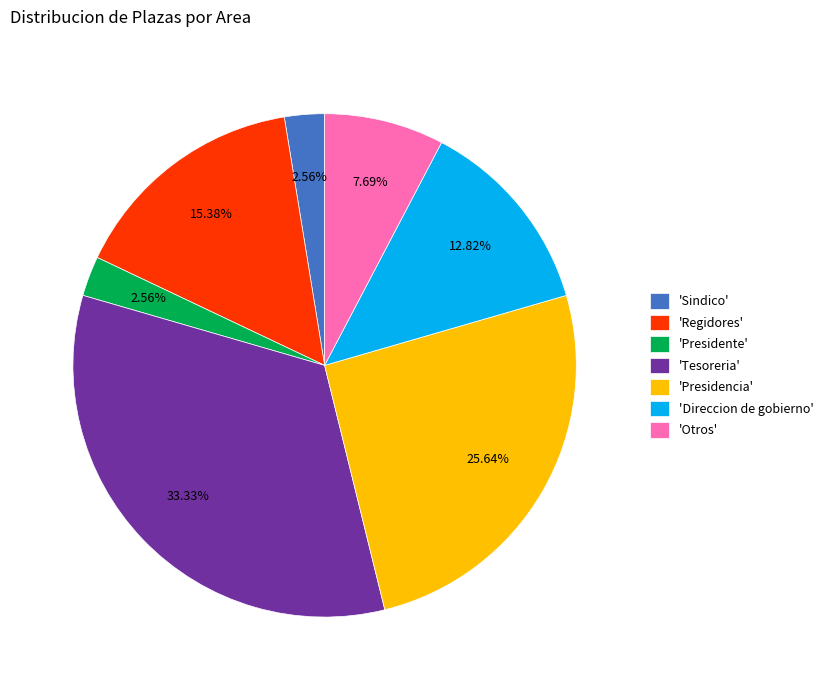

Does any single category account for the majority?

No